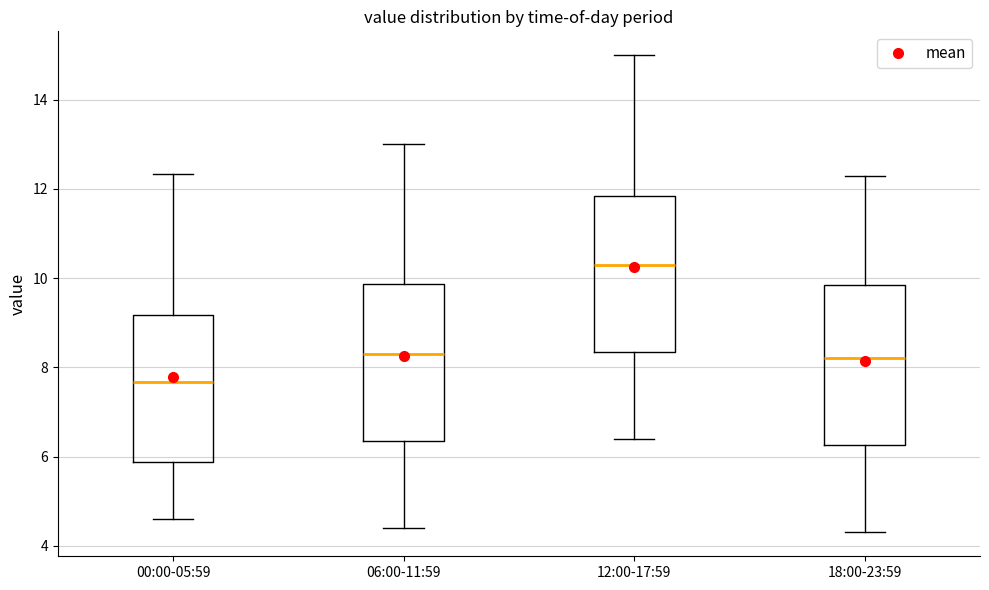

Where is the upper edge of the box for 12:00-17:59 on the y-axis? The values are not printed on the chart, so give them approximately, as read against the axis.

11.8